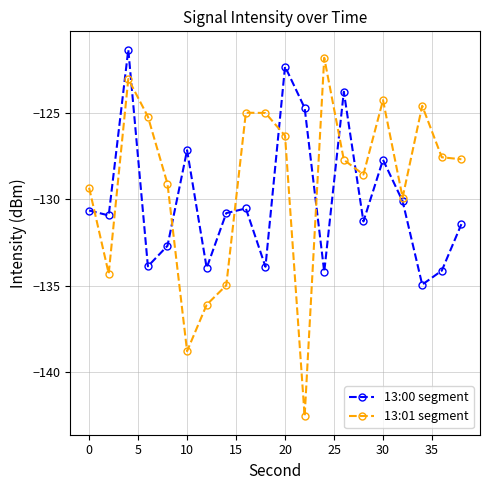

True or false: 13:01 segment has more than 0 interior local peaks.

True